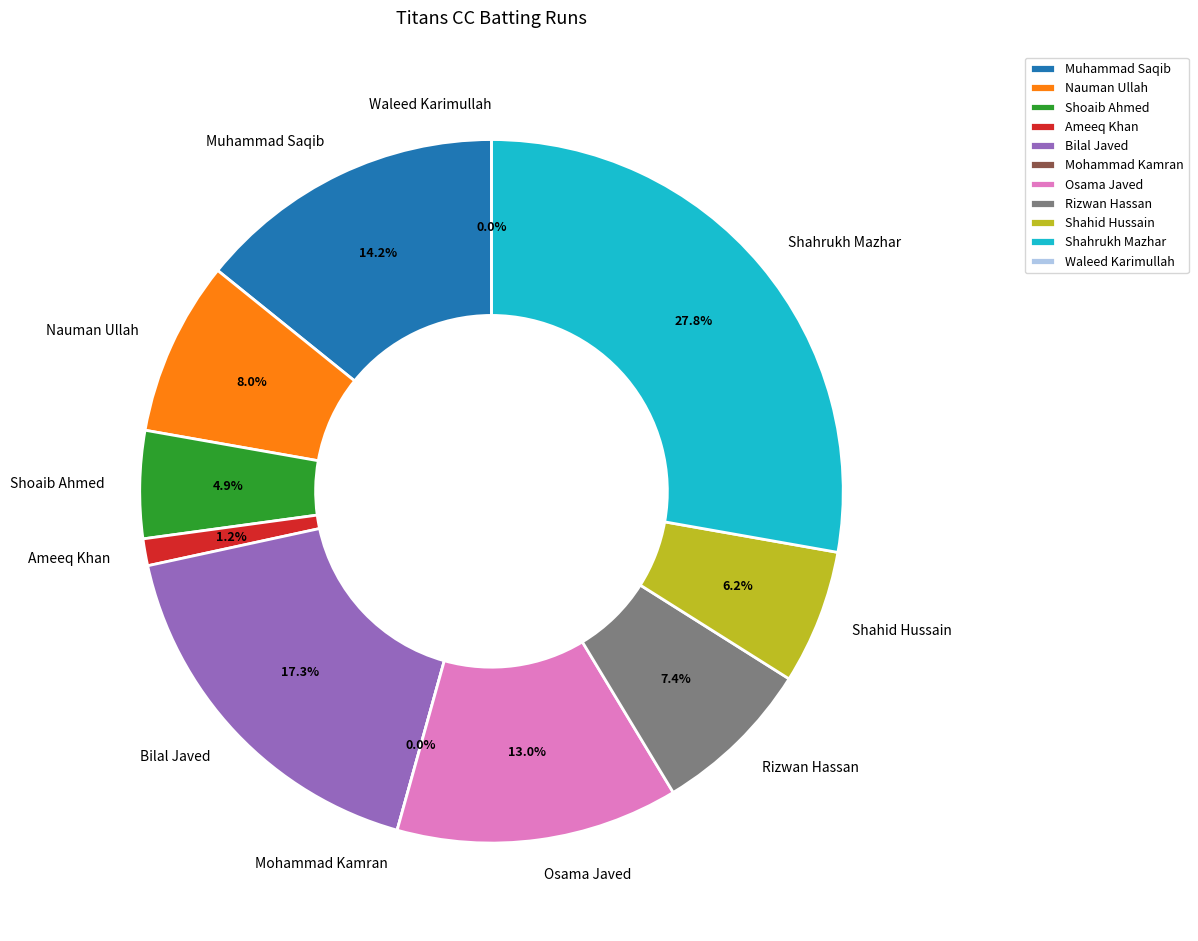

The Osama Javed slice represents 13% of the pie. True or false?

True